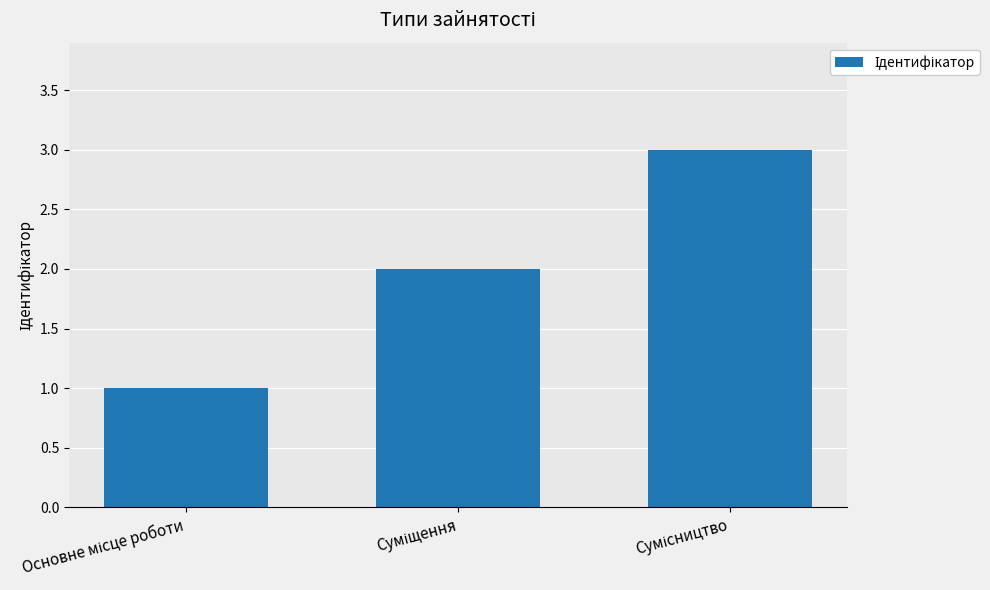

What is the sum of all values?

6